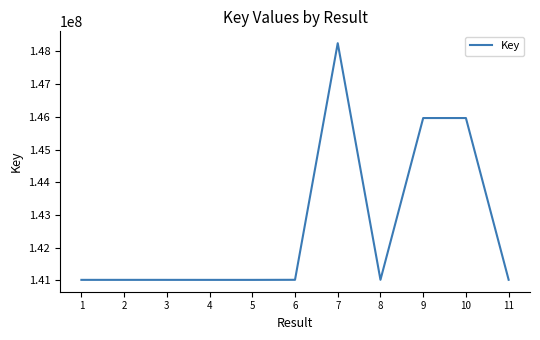

At which category does the chart reach its peak across all series?

7